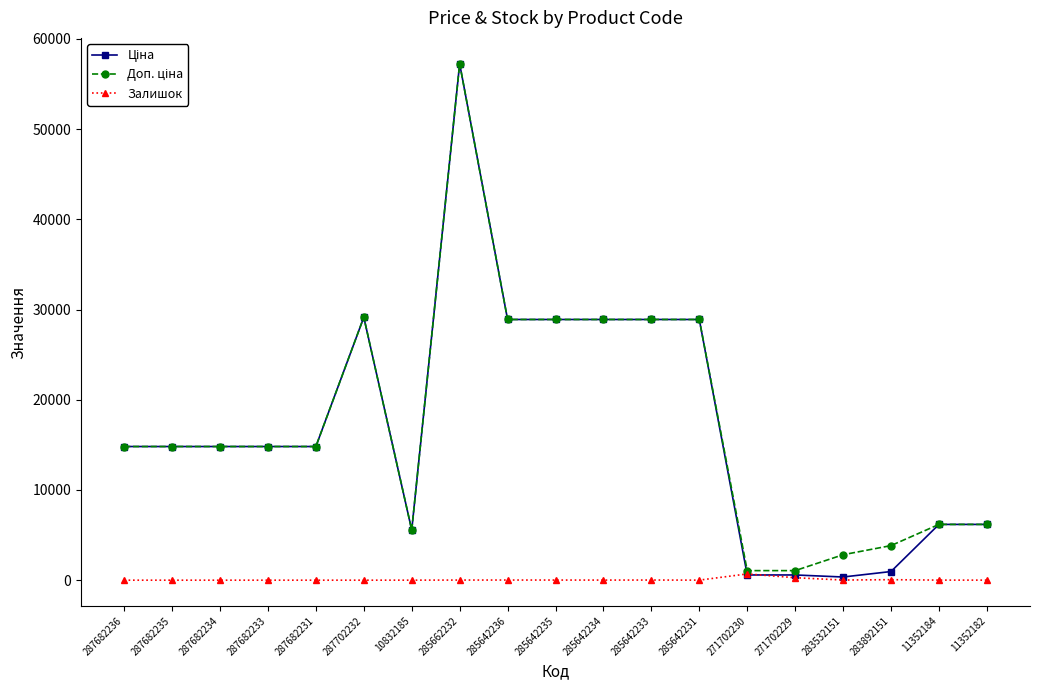

True or false: Залишок has more than 1 interior local peaks.

True